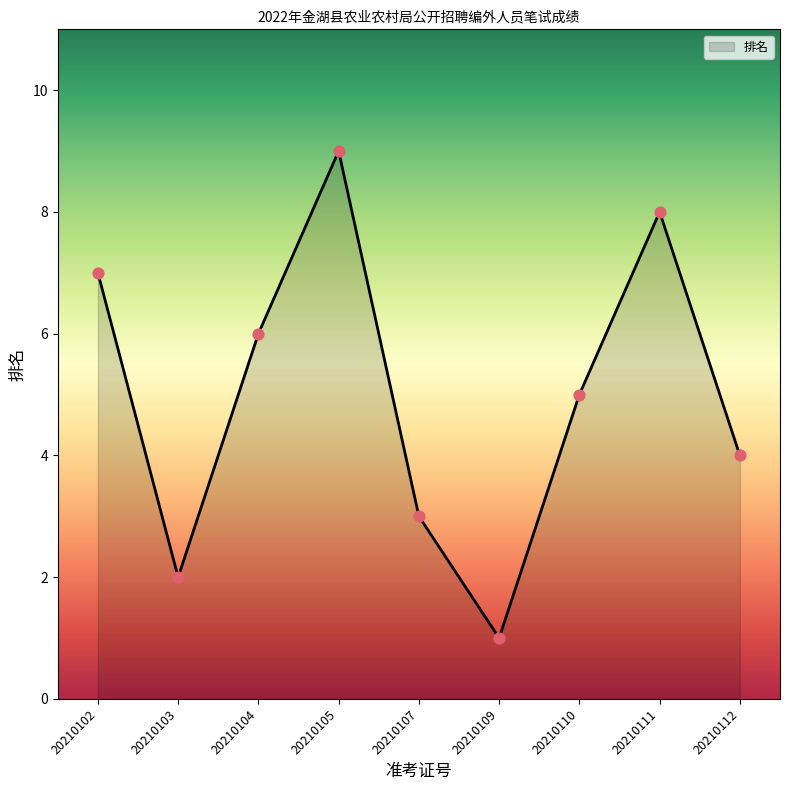

What is the change in value from 20210104 to 20210109?

-5